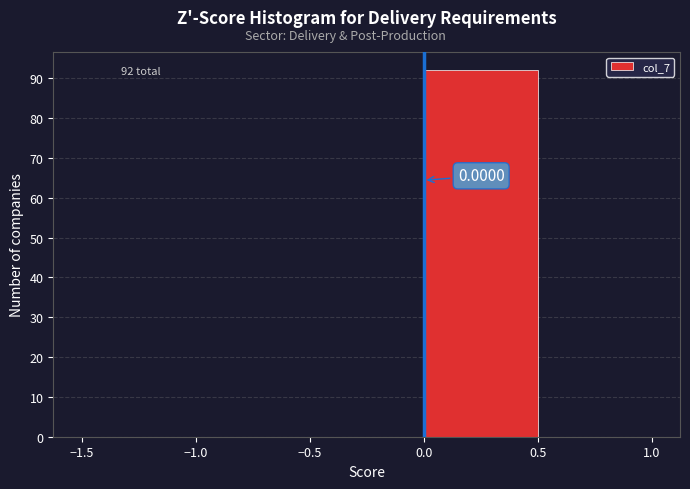

Over which range of the x-axis is the bar tallest?

0.0 to 0.5